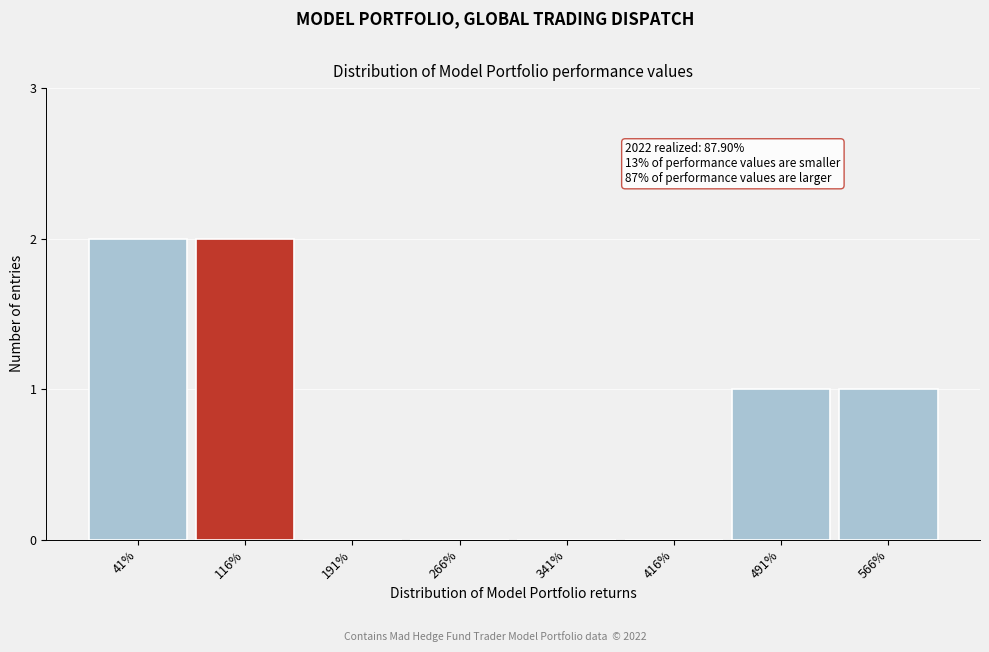

Reading right to left, transcribe all the data shown in this chart.

566%=1	491%=1	416%=0	341%=0	266%=0	191%=0	116%=2	41%=2